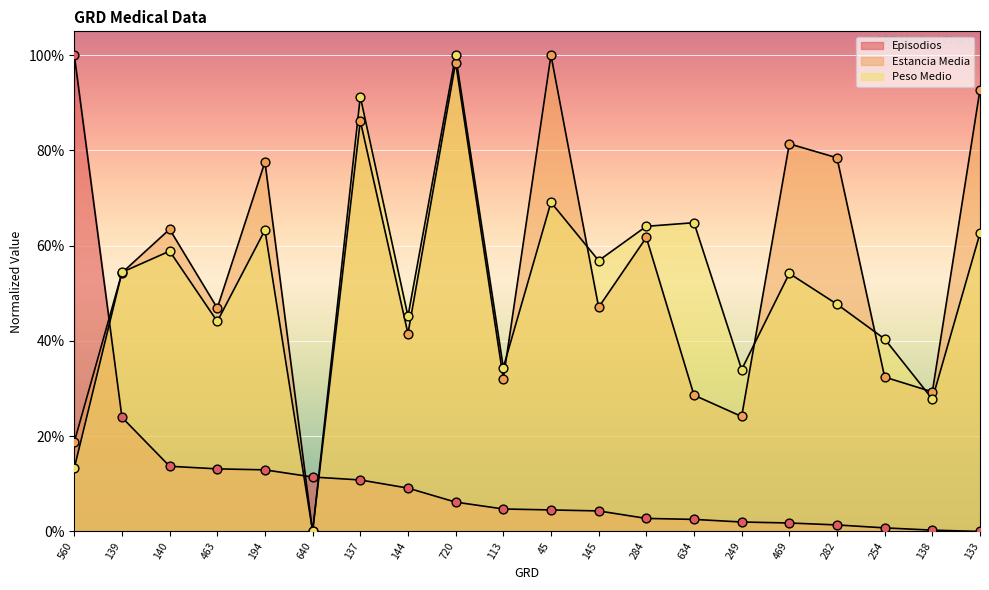

What are all the series names shown in the legend?

Episodios, Estancia Media, Peso Medio